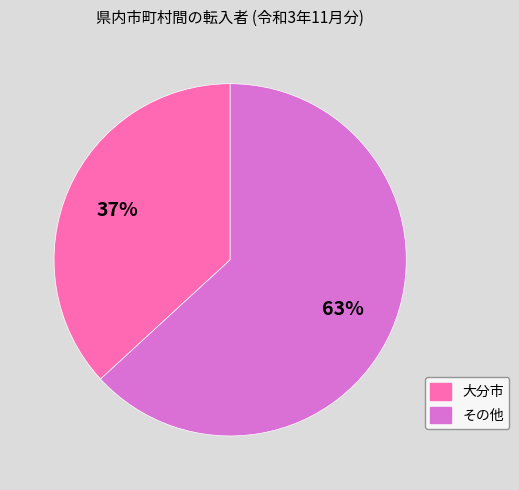

Is there a majority slice in this chart?

Yes